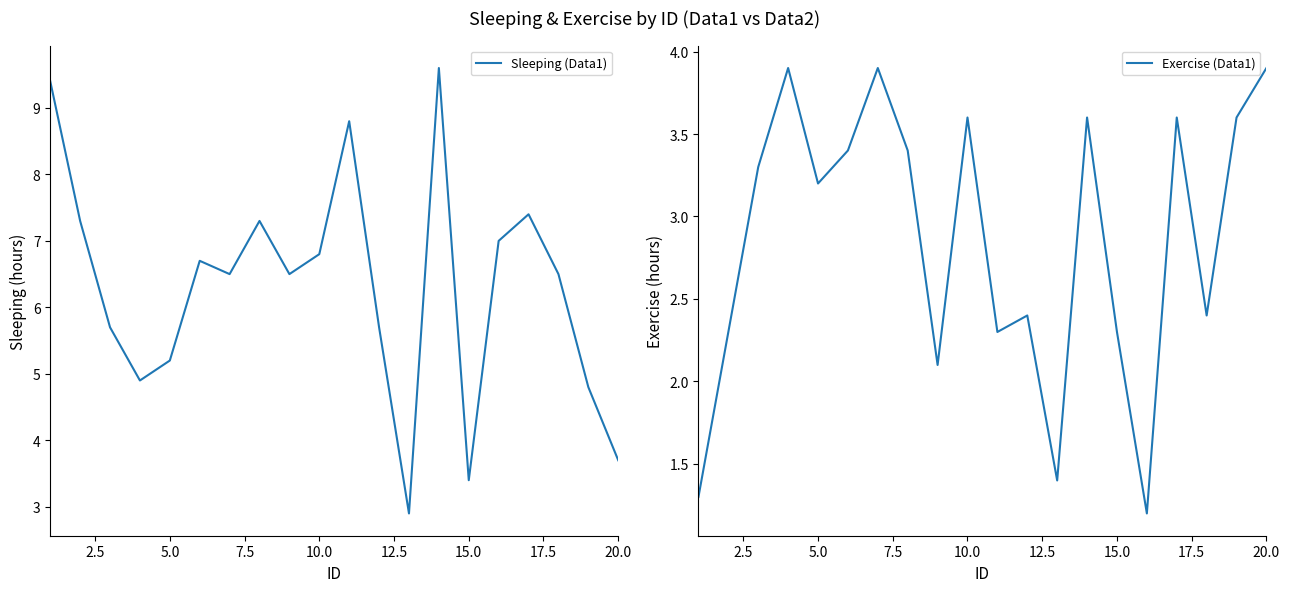

What is the value of the Sleeping (Data1) point at the 12th from the left?

5.7